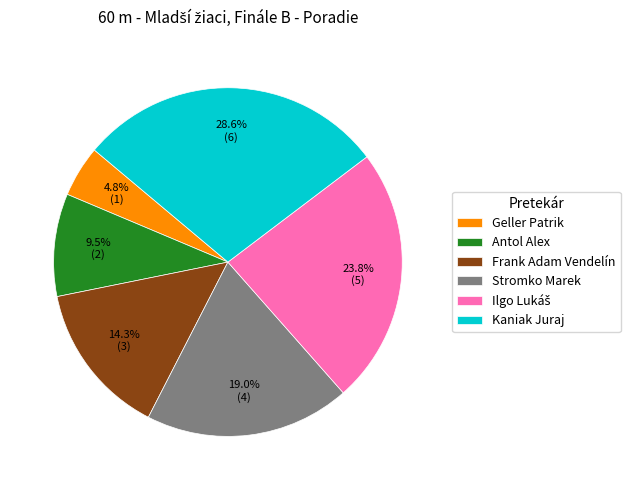

What is the largest slice in the pie chart?

Kaniak Juraj